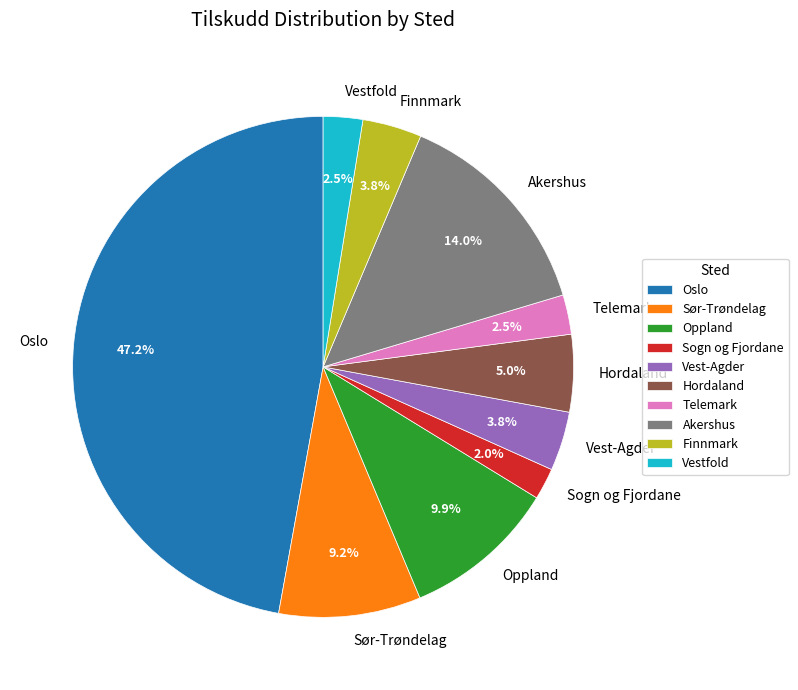

Is there a majority slice in this chart?

No